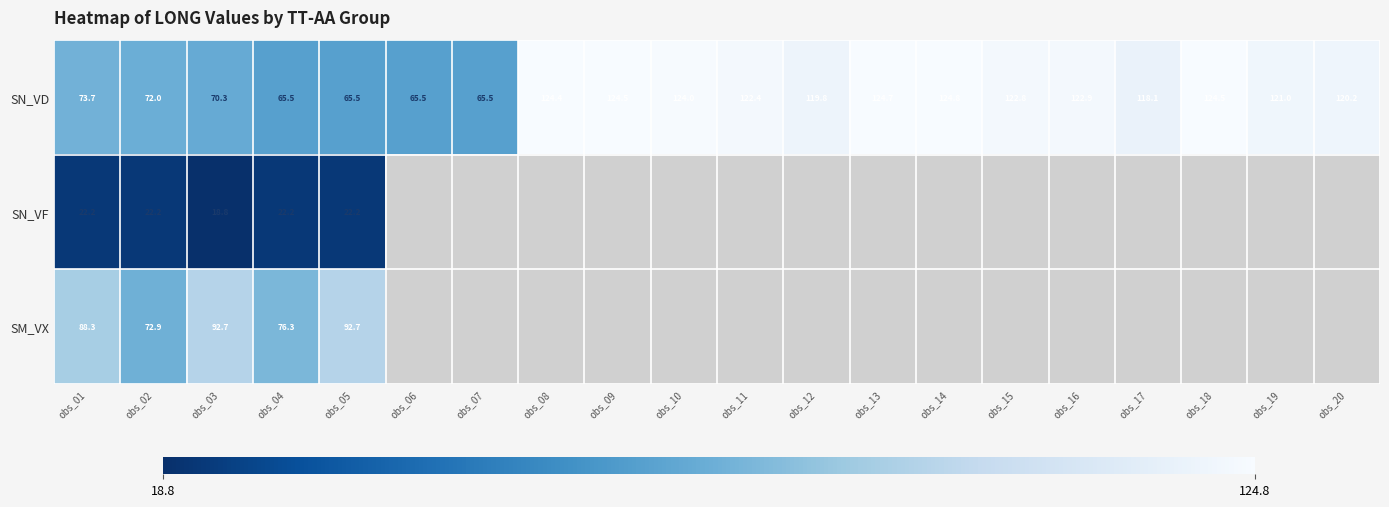

Is it true that SN_VD equals 124.5 at obs_09?

True